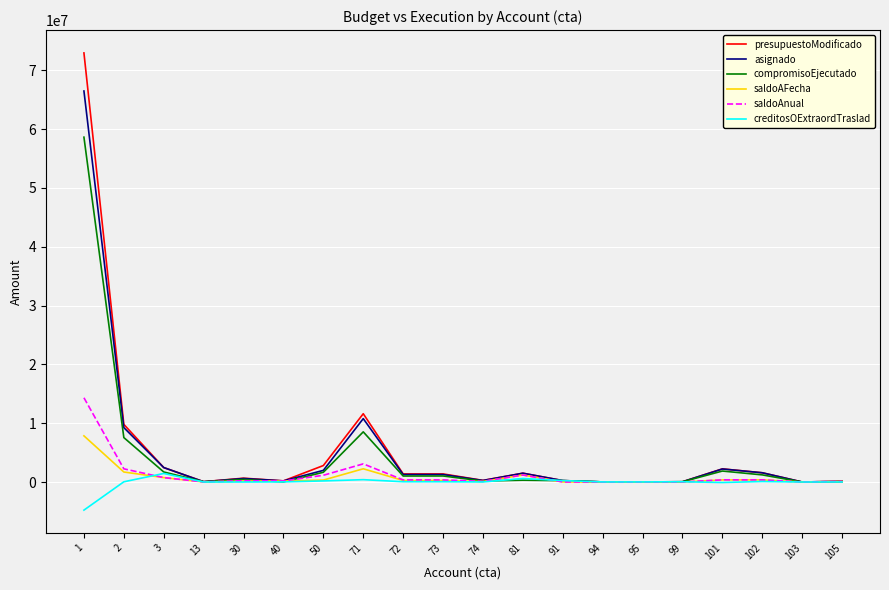

Which series has the widest spread of values?

presupuestoModificado